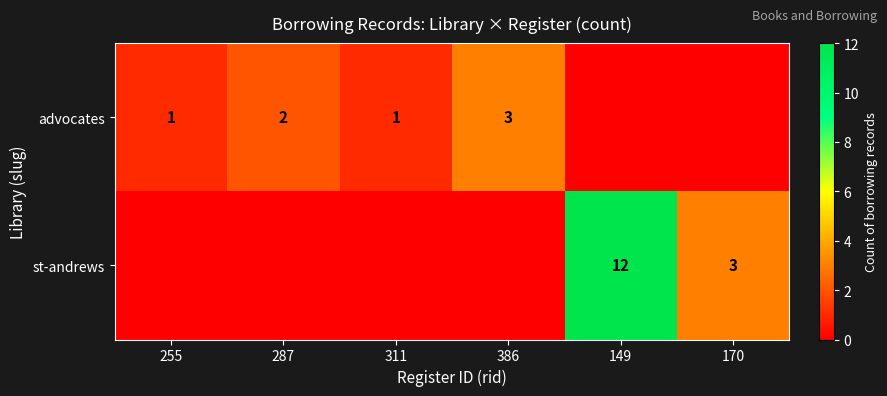

Which label corresponds to the smallest value in the chart?

149